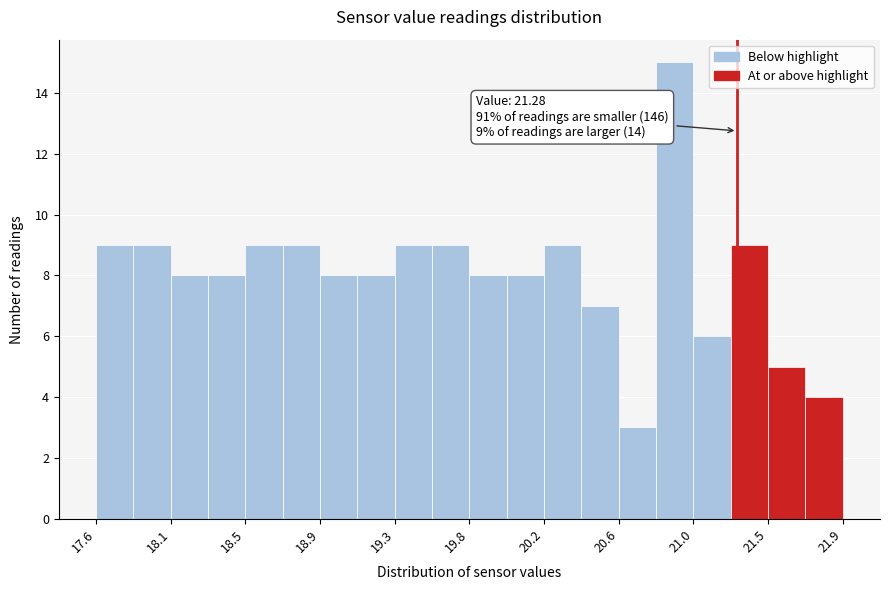

Over which range of the x-axis is the bar tallest?

20.80 to 21.05